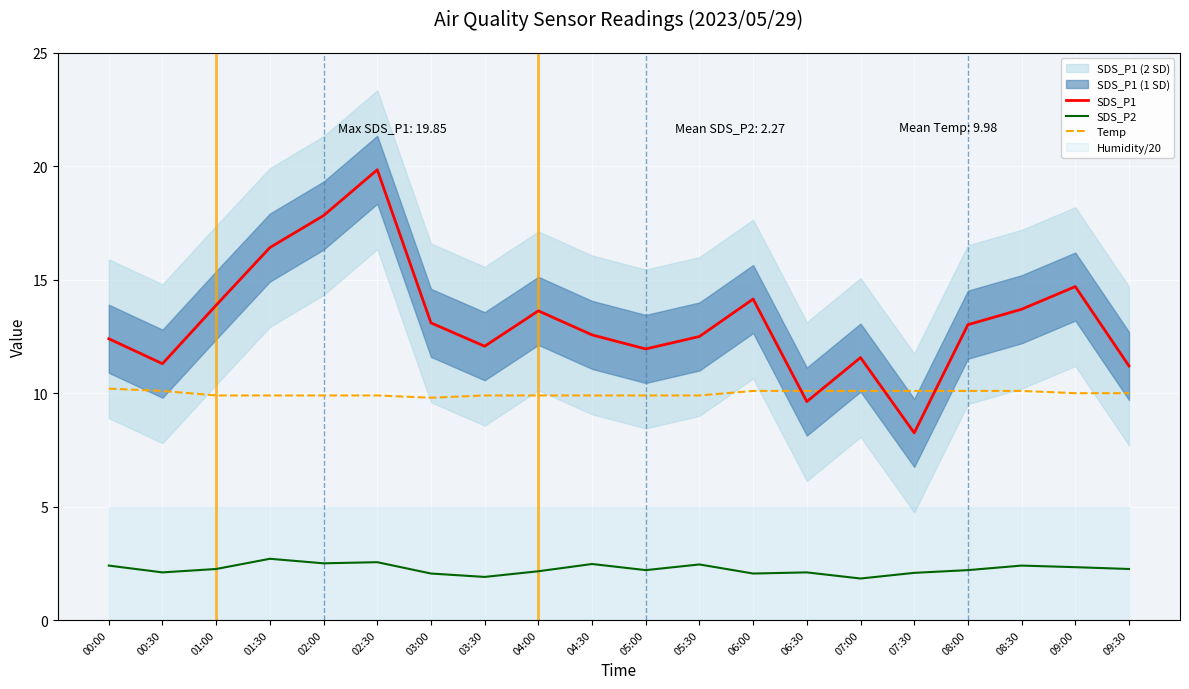

What is the difference between the highest and lowest values at 05:30?

10.1